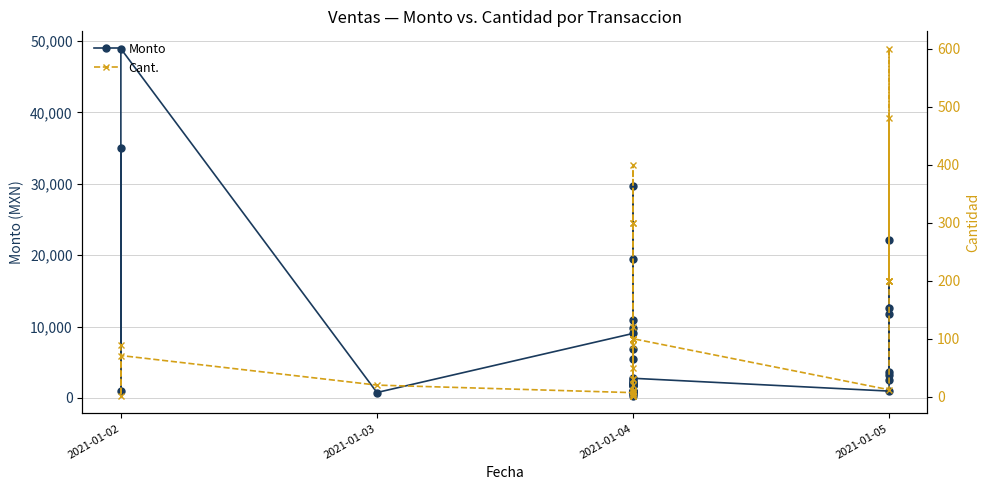

True or false: Cant. and Monto intersect in this chart.

False